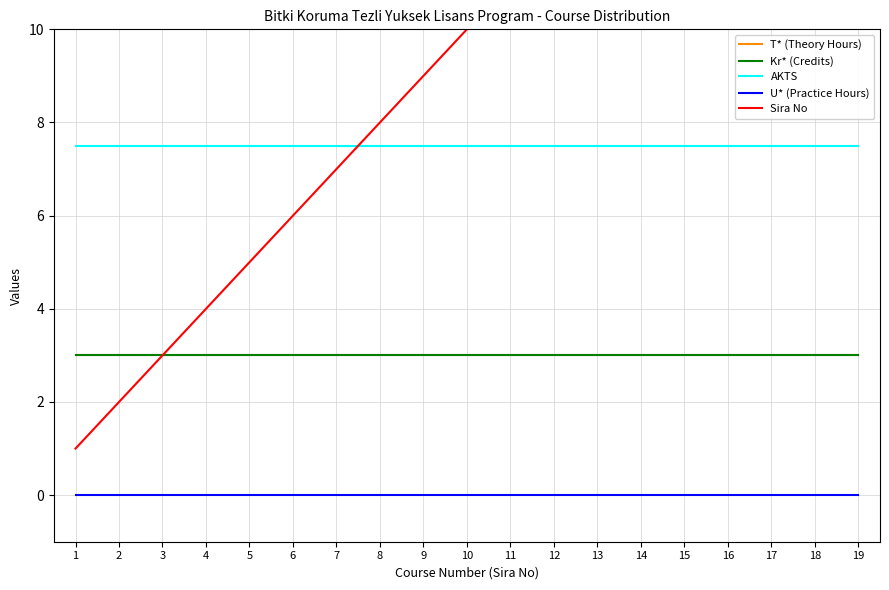

True or false: Sira No and Kr* (Credits) intersect in this chart.

False